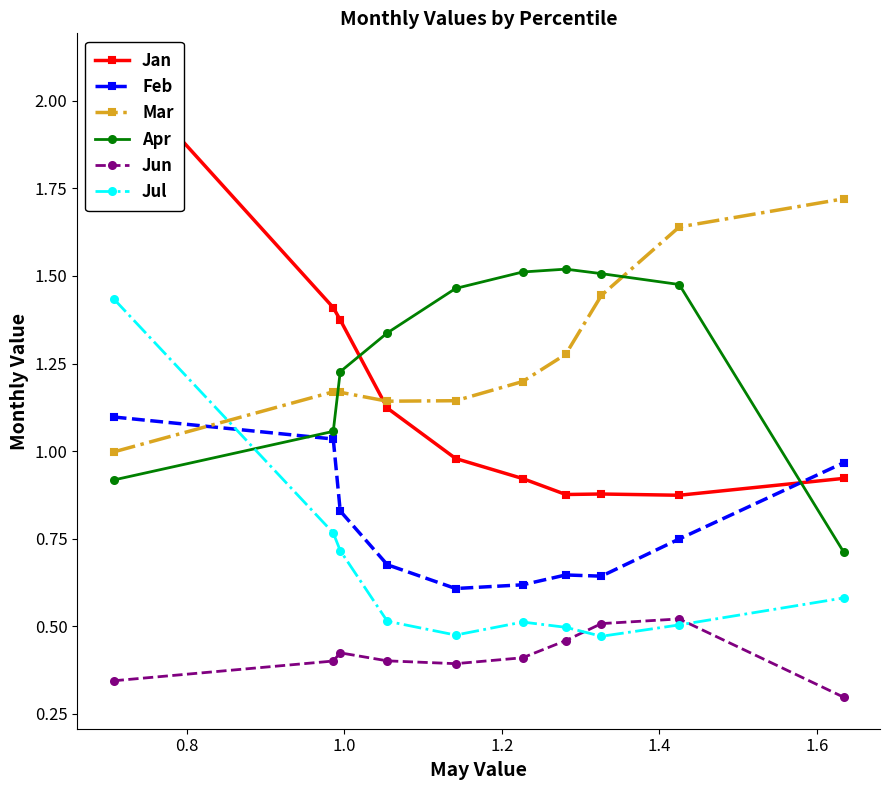

What is the value of the Jun point at the 6th from the left?

0.4